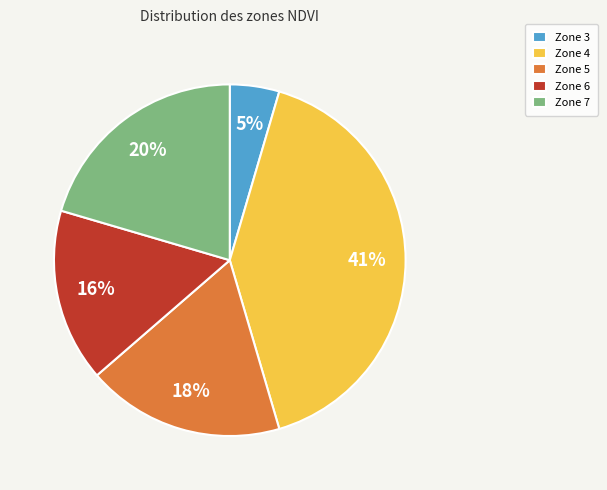

To the nearest percent, what portion does Zone 5 represent?

18%